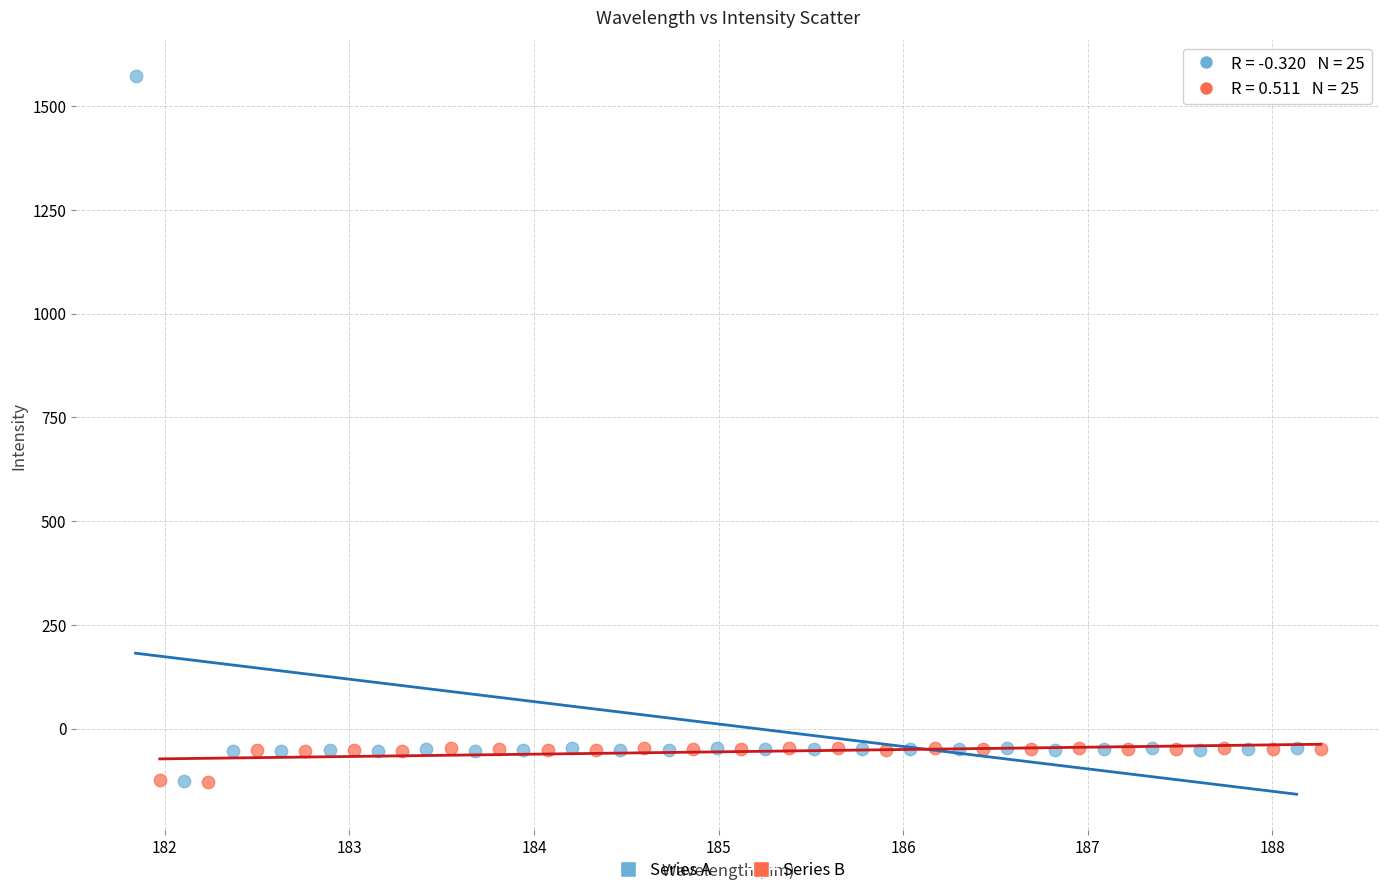

Which series has the widest spread of Y values?

Series A